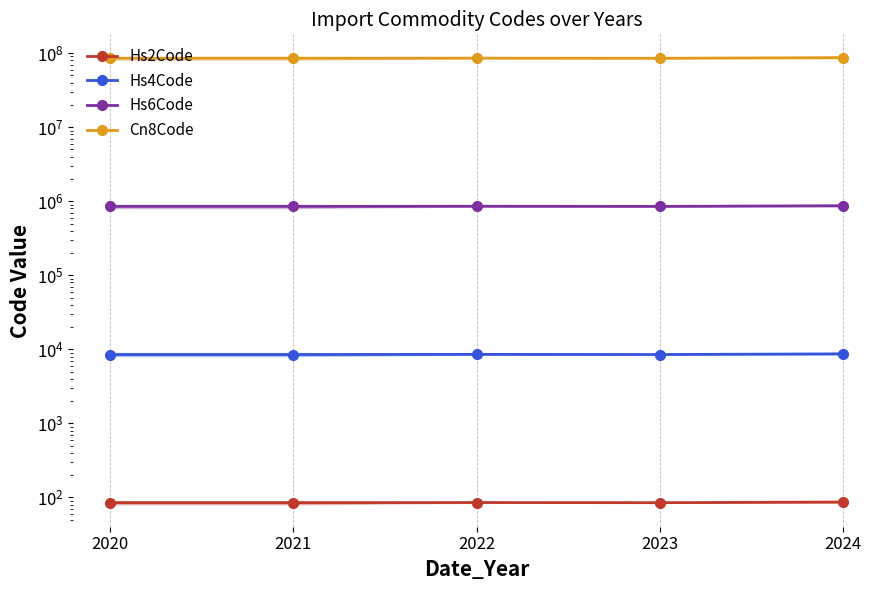

Which series changed the most between 2020 and 2022?

Cn8Code